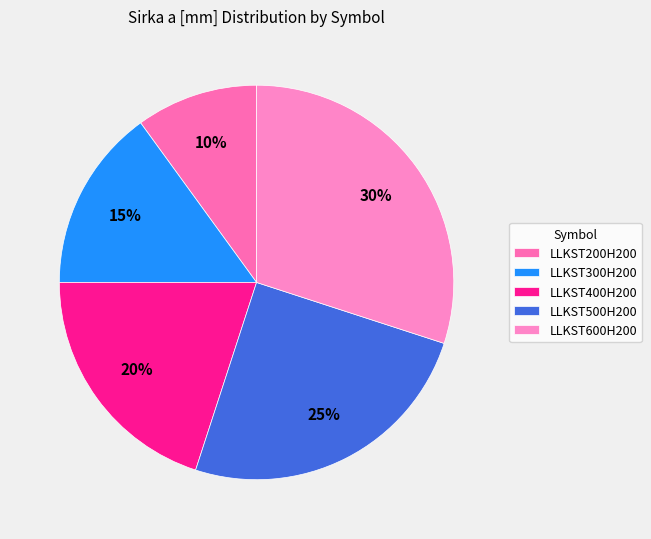

Is the sum of LLKST400H200 and LLKST300H200 greater than half?

No